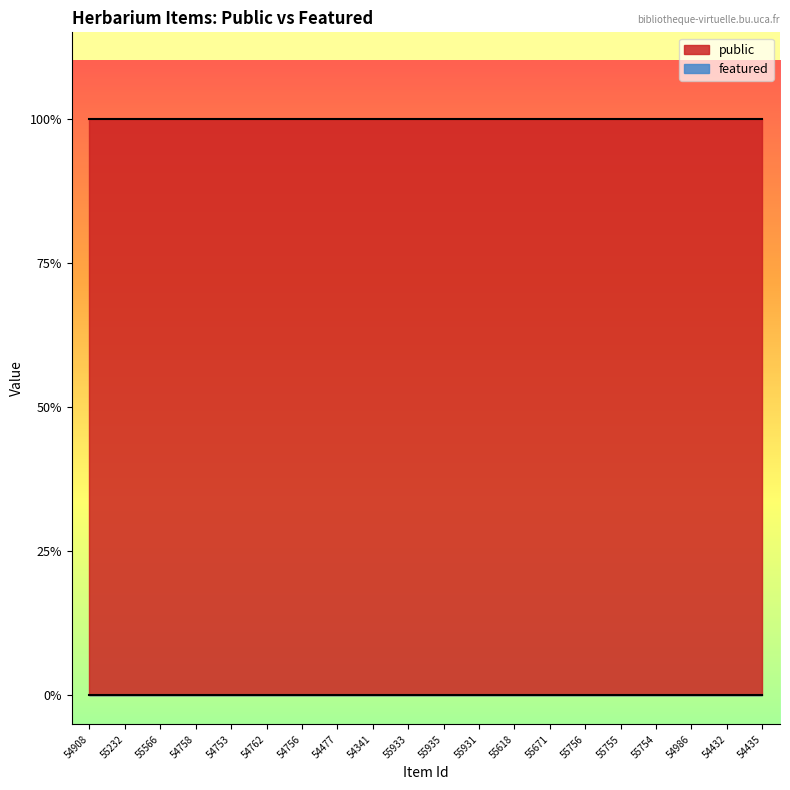

What is the label of the 16th point from the left?

55755